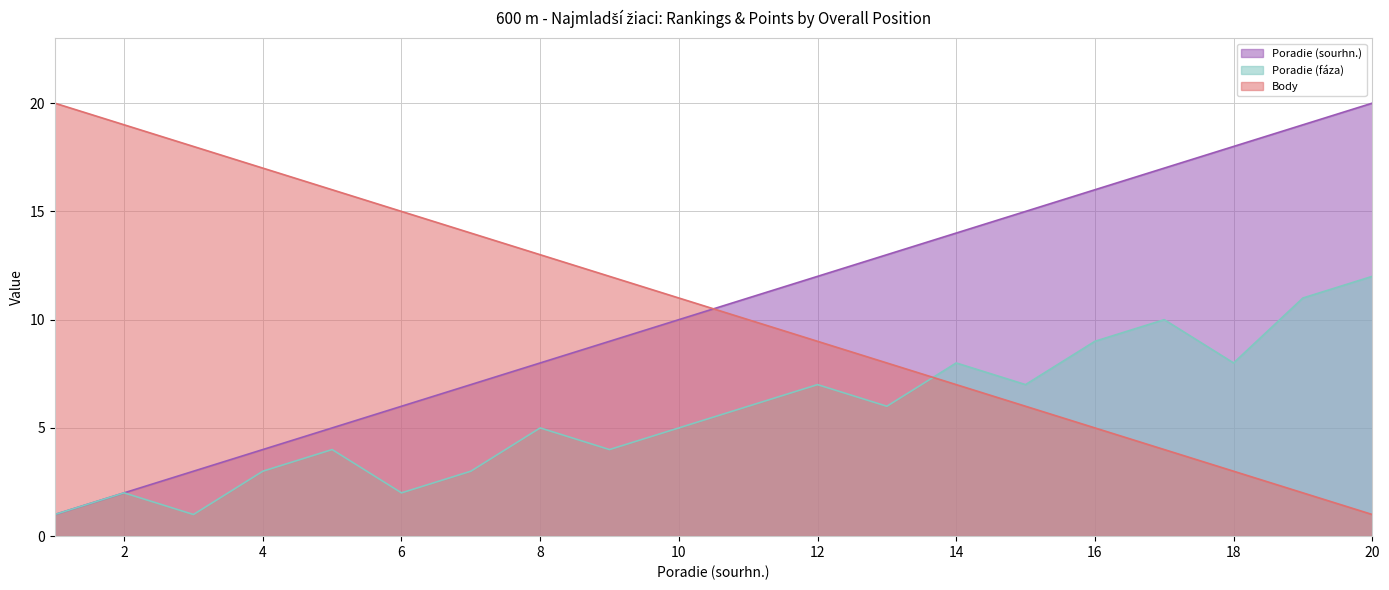

Read the Poradie (fáza) value at 5, to the nearest 5.

5